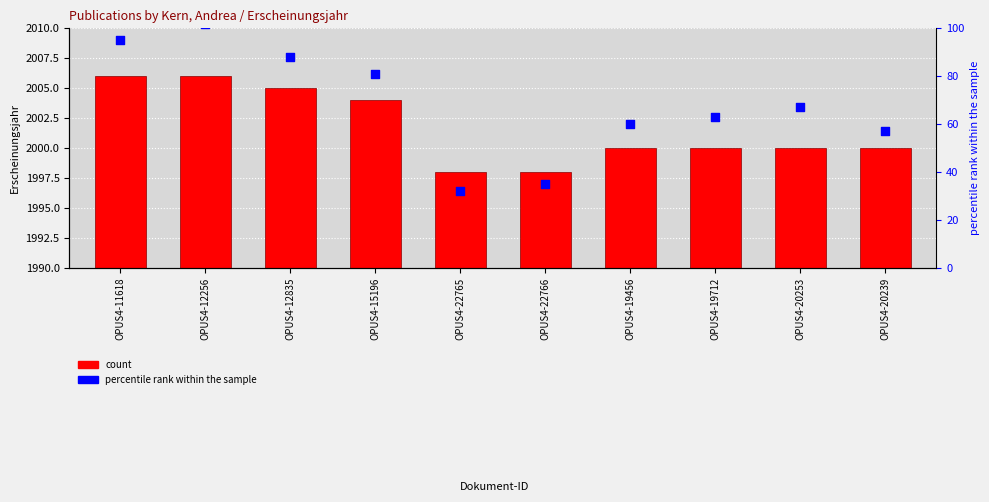

What is the change in value from OPUS4-12256 to OPUS4-15196?

-2